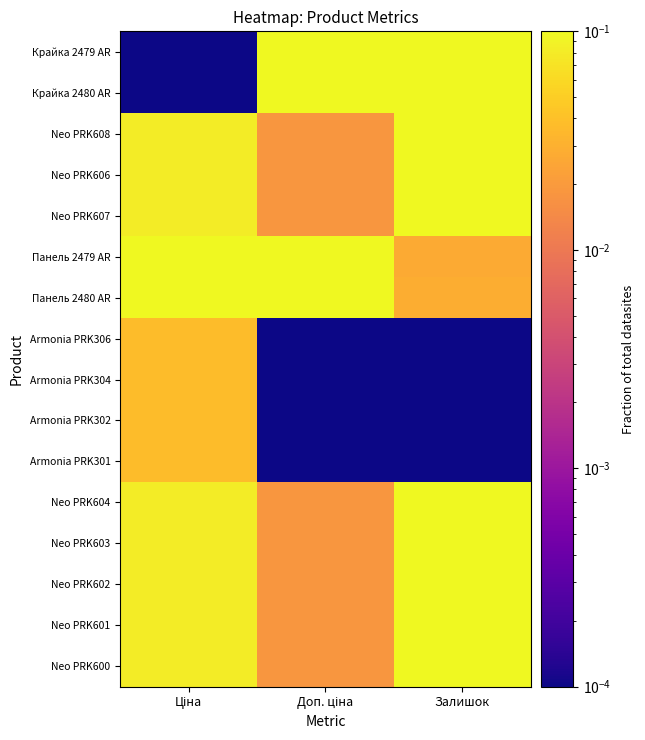

Which series has the largest range (max minus min)?

Крайка 2479 AR